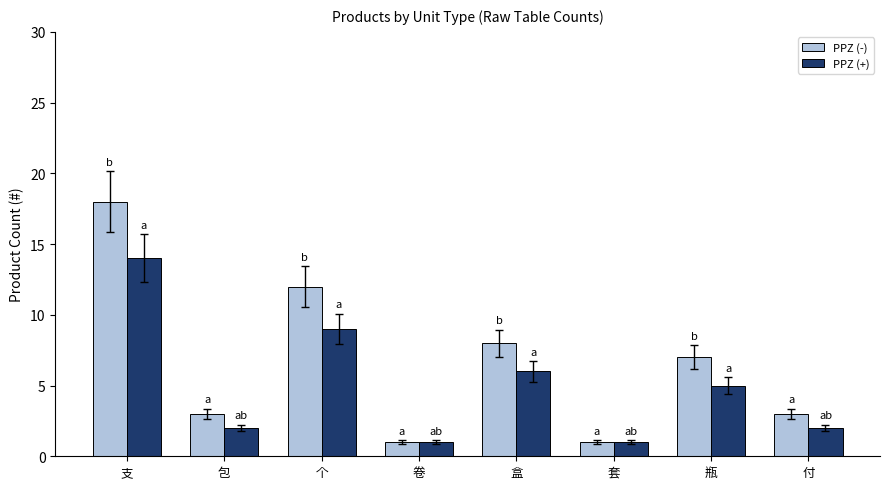

What is the minimum value for PPZ (-)?

1